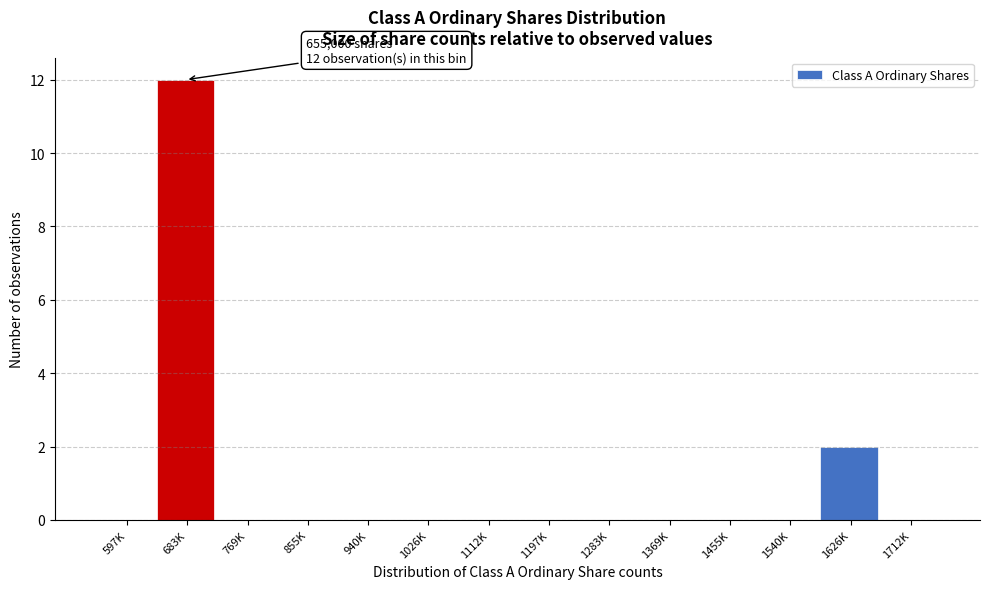

Reading left to right, transcribe all the data shown in this chart.

597K=0	683K=12	769K=0	855K=0	940K=0	1026K=0	1112K=0	1197K=0	1283K=0	1369K=0	1455K=0	1540K=0	1626K=2	1712K=0